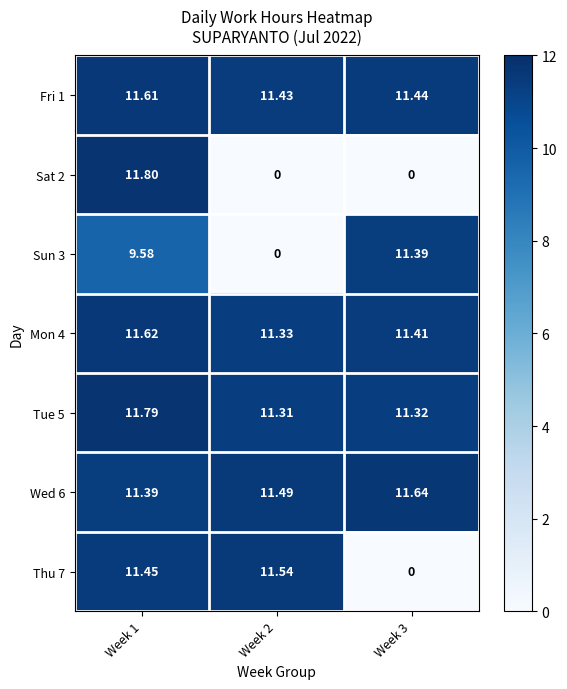

List the series in order of their peak value, highest first.

Sat 2, Tue 5, Wed 6, Mon 4, Fri 1, Thu 7, Sun 3